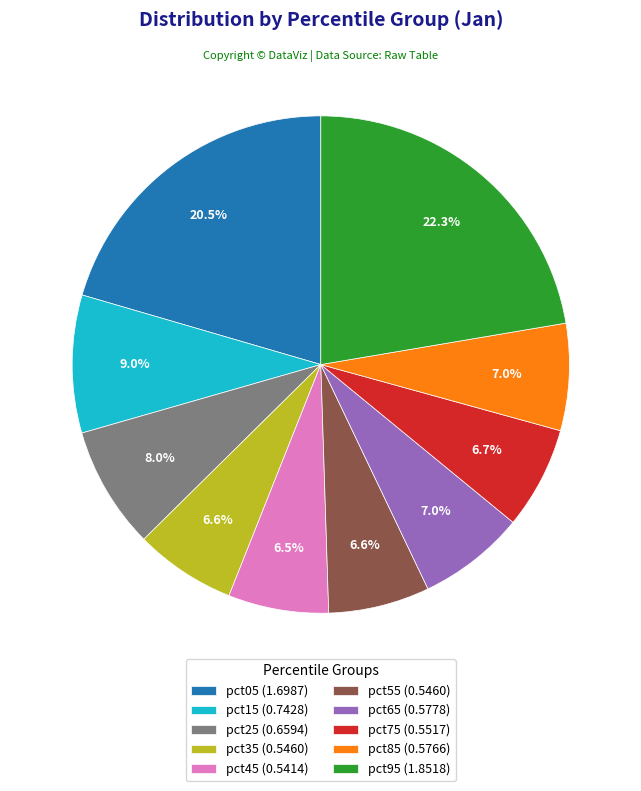

Count the number of slices in the pie.

10